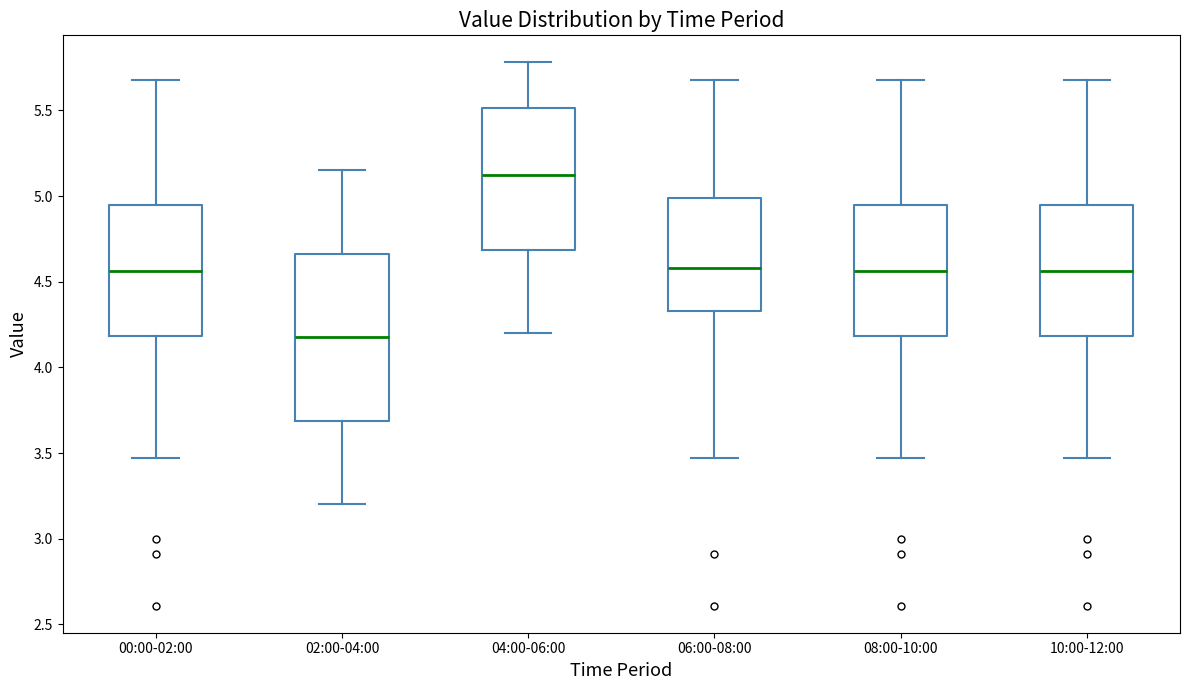

Comparing the boxes themselves (not the whiskers), which one is the tallest?

02:00-04:00